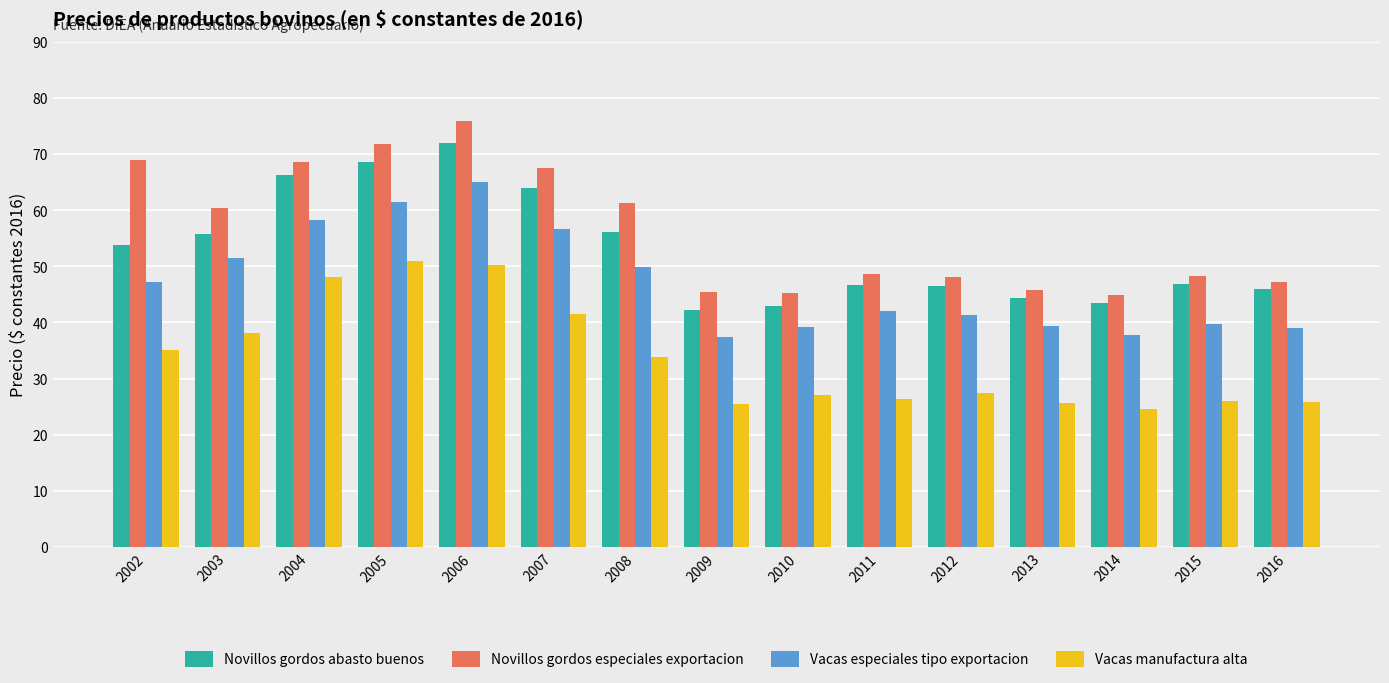

The Novillos gordos especiales exportacion series shows 48.6 at 2011. True or false?

True